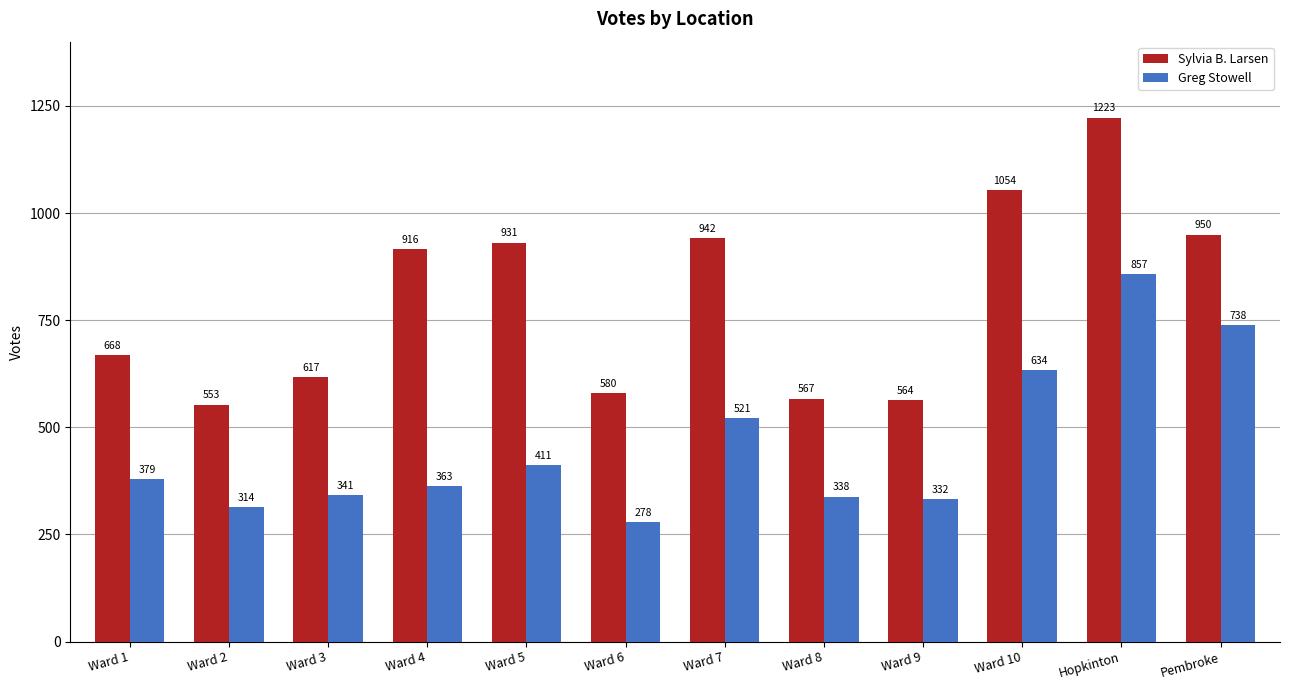

At how many categories does at least one series exceed 658?

7